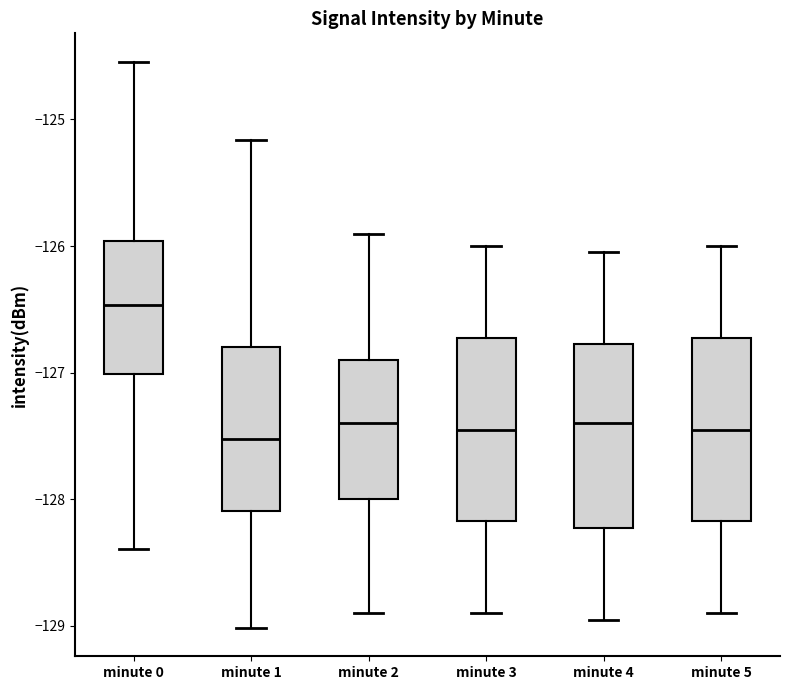

Reading left to right, transcribe this box plot: for each box, give where its median line is, the range the box spans, and where its two whiskers end, as read against the y-axis. The values are not printed on the chart, so give them approximately, as read against the axis.

minute 0: median -126.5, box -127.0 to -126.0, whiskers -128.4 to -124.5
minute 1: median -127.5, box -128.1 to -126.8, whiskers -129.0 to -125.2
minute 2: median -127.4, box -128.0 to -126.9, whiskers -128.9 to -125.9
minute 3: median -127.4, box -128.2 to -126.7, whiskers -128.9 to -126.0
minute 4: median -127.4, box -128.2 to -126.8, whiskers -128.9 to -126.0
minute 5: median -127.4, box -128.2 to -126.7, whiskers -128.9 to -126.0